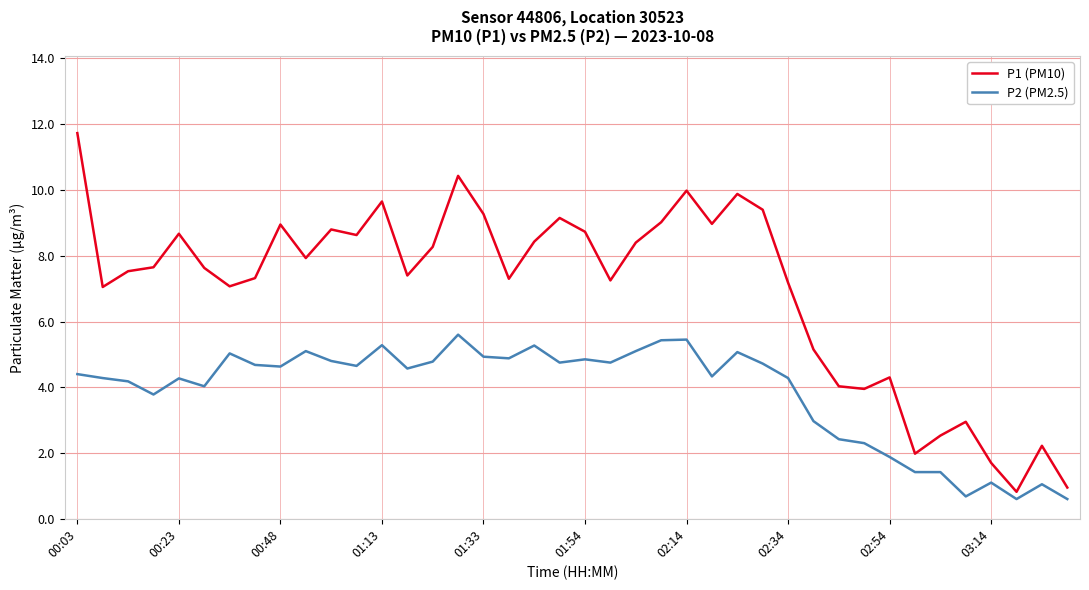

Which series has the largest range (max minus min)?

P1 (PM10)